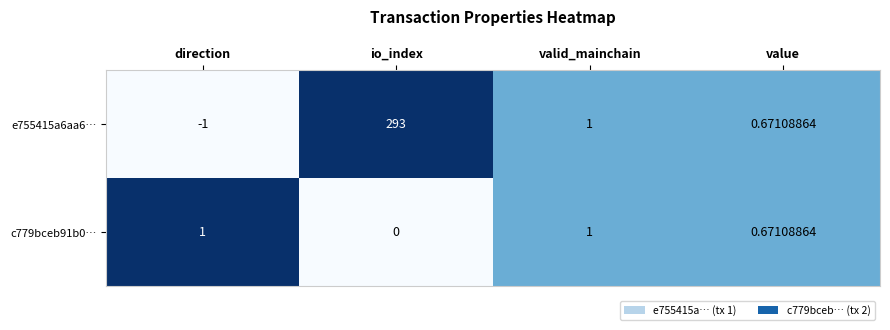

Is the value of e755415a6aa6… at io_index greater than the value of c779bceb91b0… at value?

Yes